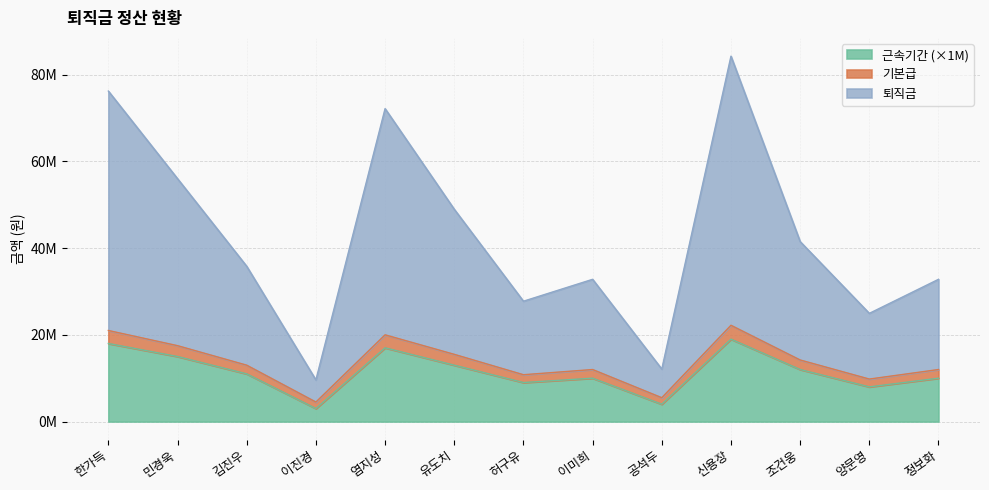

Does the chart have visible grid lines?

Yes